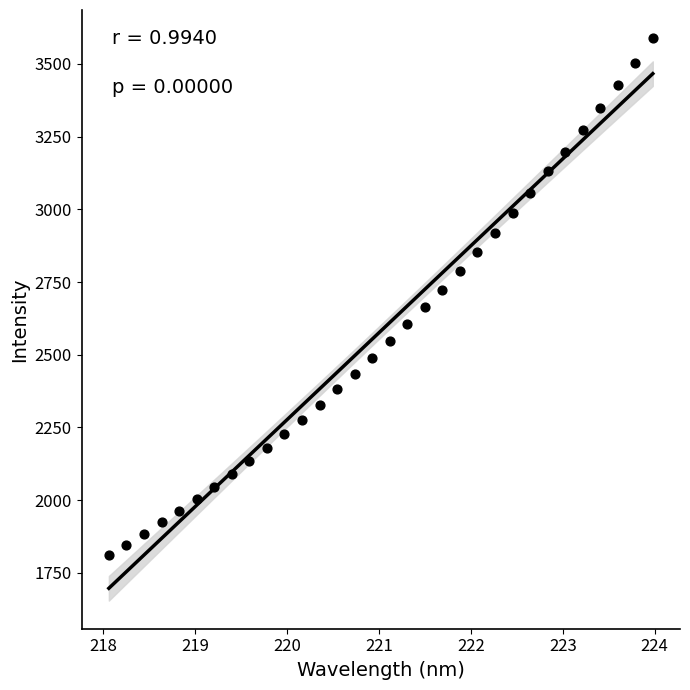

What is the range of Y values (max minus min)?

1776.3